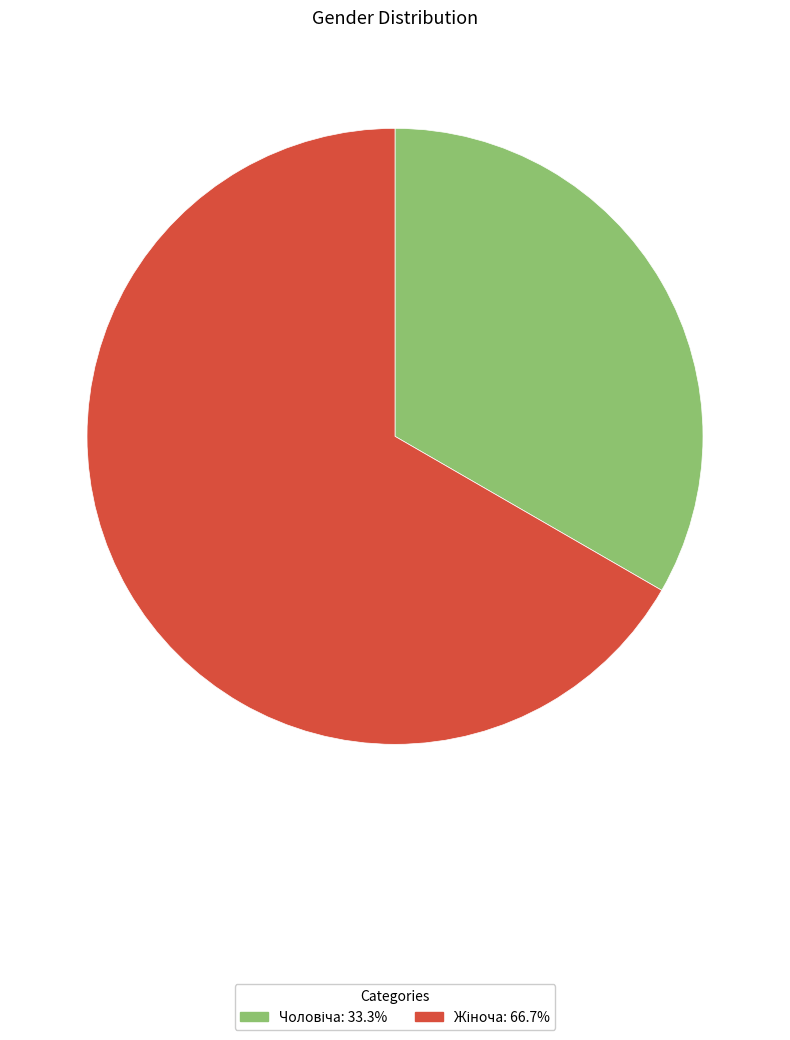

Is there a majority slice in this chart?

Yes